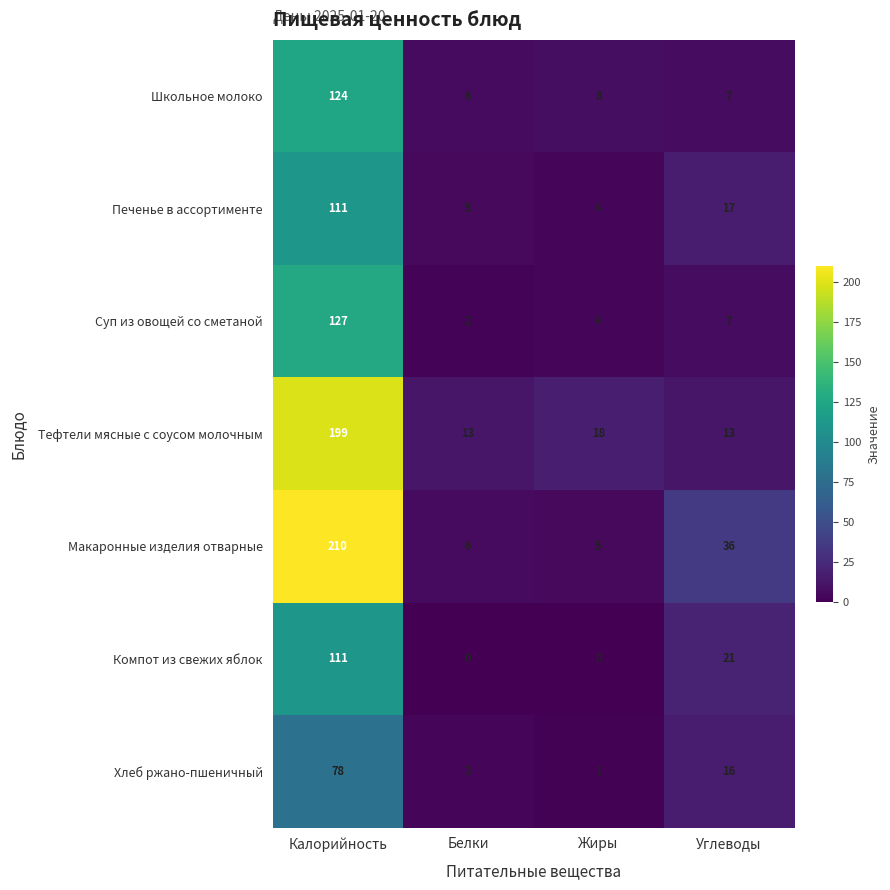

At which label does Печенье в ассортименте reach its peak?

Калорийность